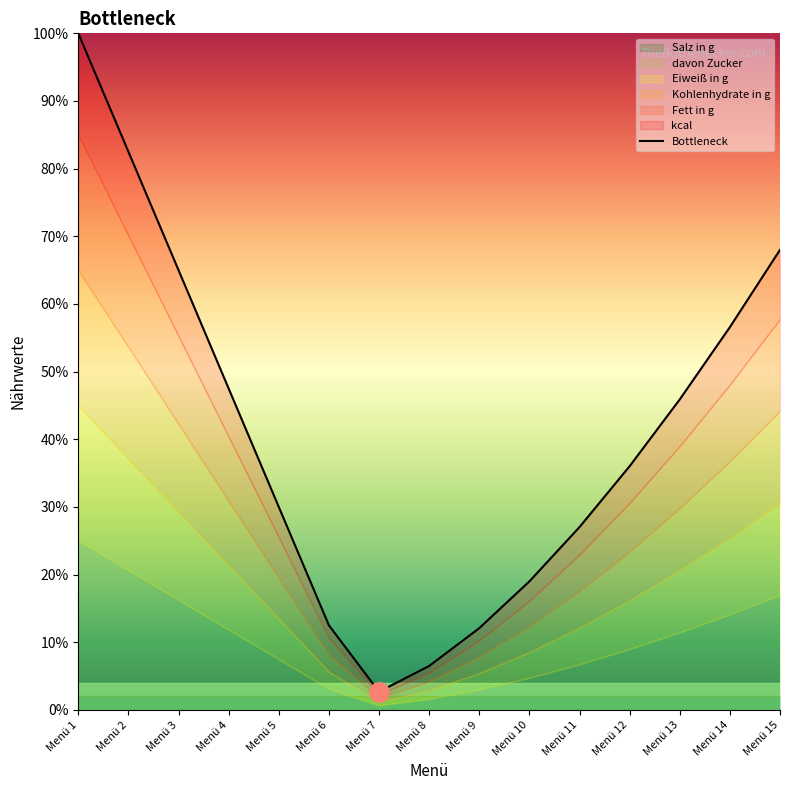

Does the chart have visible grid lines?

No